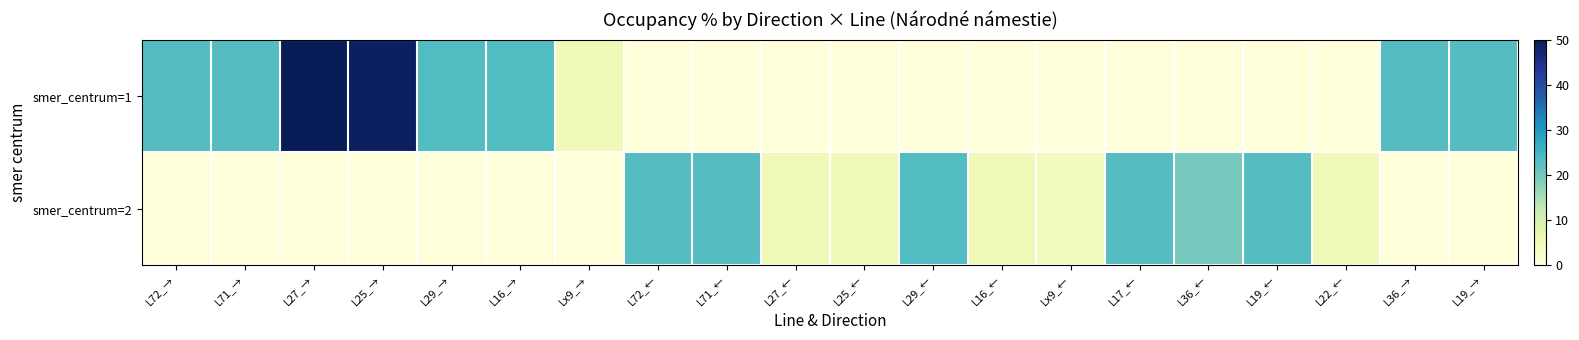

Reading left to right, extract all data points from this chart.

smer_centrum=1: L72_→=23.0	L71_→=22.9	L27_→=50.3	L25_→=49.0	L29_→=23.4	L16_→=23.4	Lx9_→=5.1	L72_←=0.0	L71_←=0.0	L27_←=0.0	L25_←=0.0	L29_←=0.0	L16_←=0.0	Lx9_←=0.0	L17_←=0.0	L36_←=0.0	L19_←=0.0	L22_←=0.0	L36_→=22.9	L19_→=22.9
smer_centrum=2: L72_→=0.0	L71_→=0.0	L27_→=0.0	L25_→=0.0	L29_→=0.0	L16_→=0.0	Lx9_→=0.0	L72_←=22.9	L71_←=23.0	L27_←=5.5	L25_←=5.2	L29_←=23.4	L16_←=5.2	Lx9_←=4.4	L17_←=22.9	L36_←=19.7	L19_←=22.9	L22_←=5.2	L36_→=0.0	L19_→=0.0